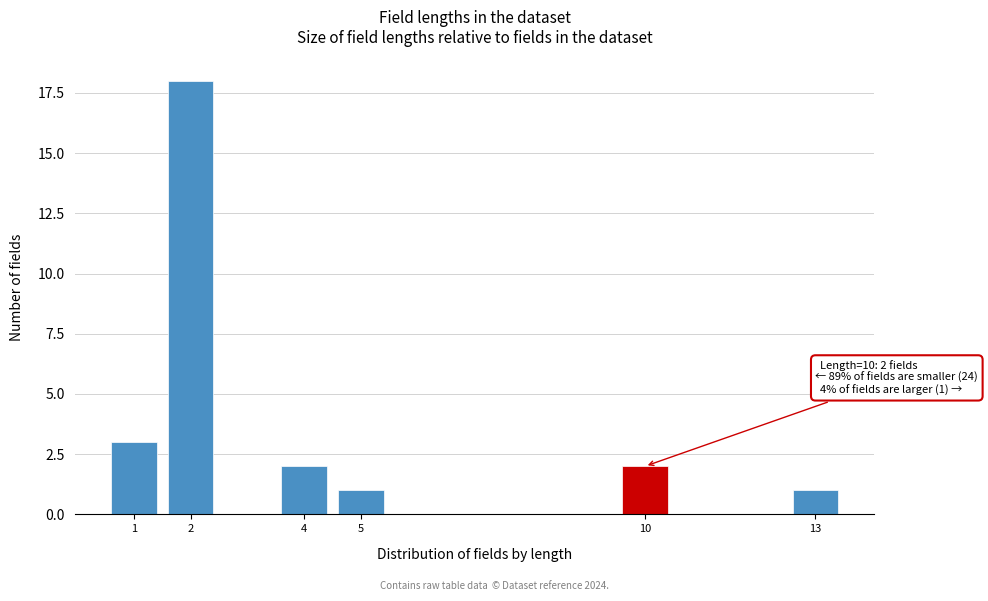

Reading left to right, what are all the values shown in this chart?

1=3	2=18	4=2	5=1	10=2	13=1